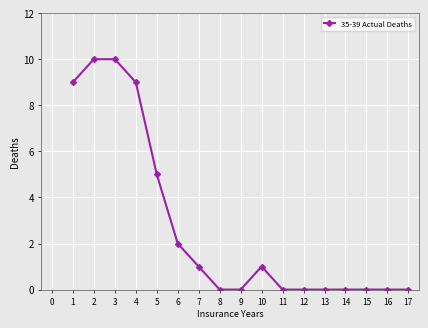

Is it true that the value at 14 is 5?

False